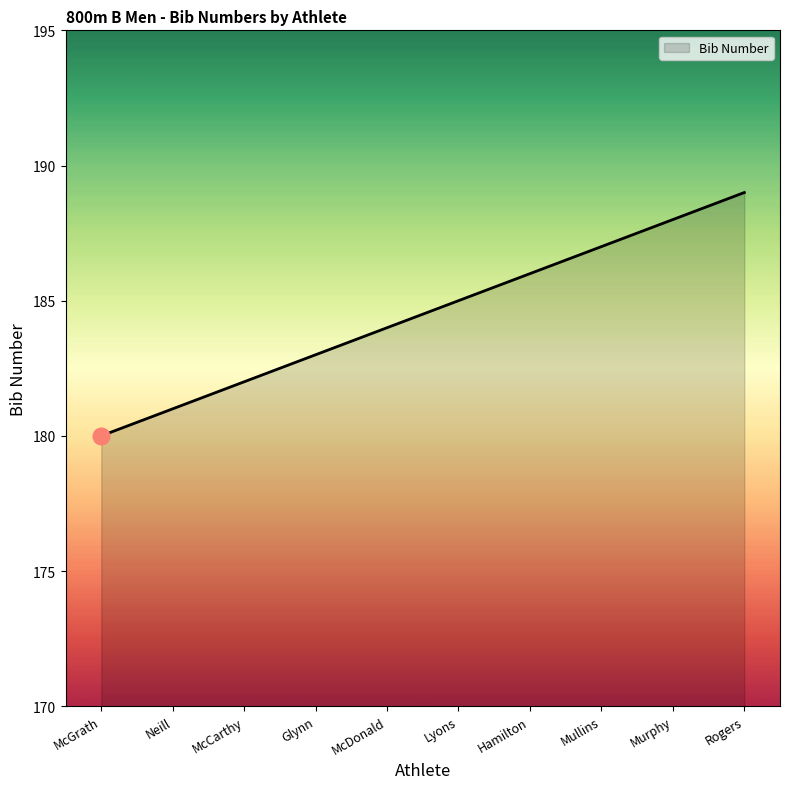

The chart shows a value of 187 at Mullins. True or false?

True